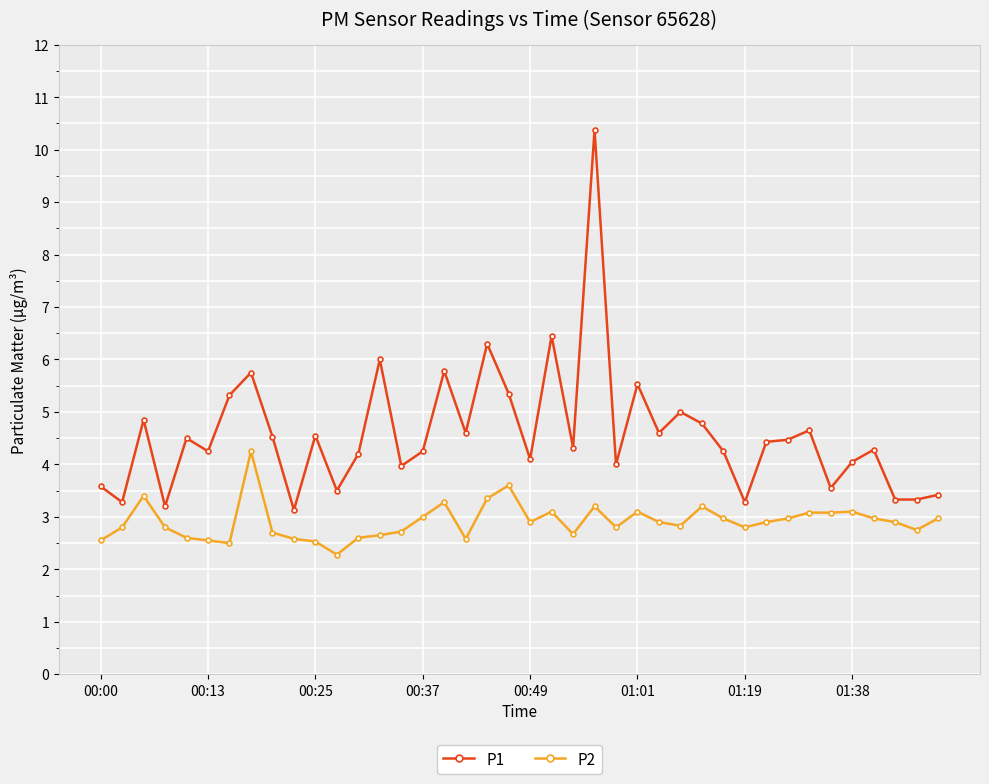

What is the smallest value displayed?

2.3